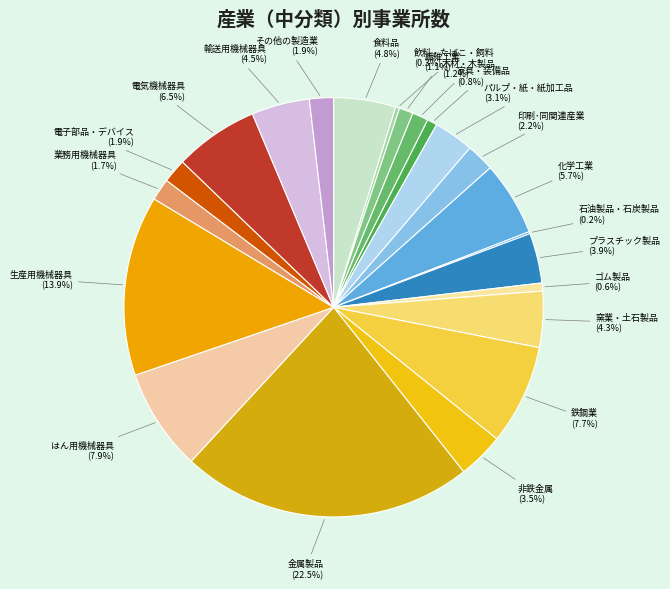

To the nearest percent, what is the average slice percentage?

5%